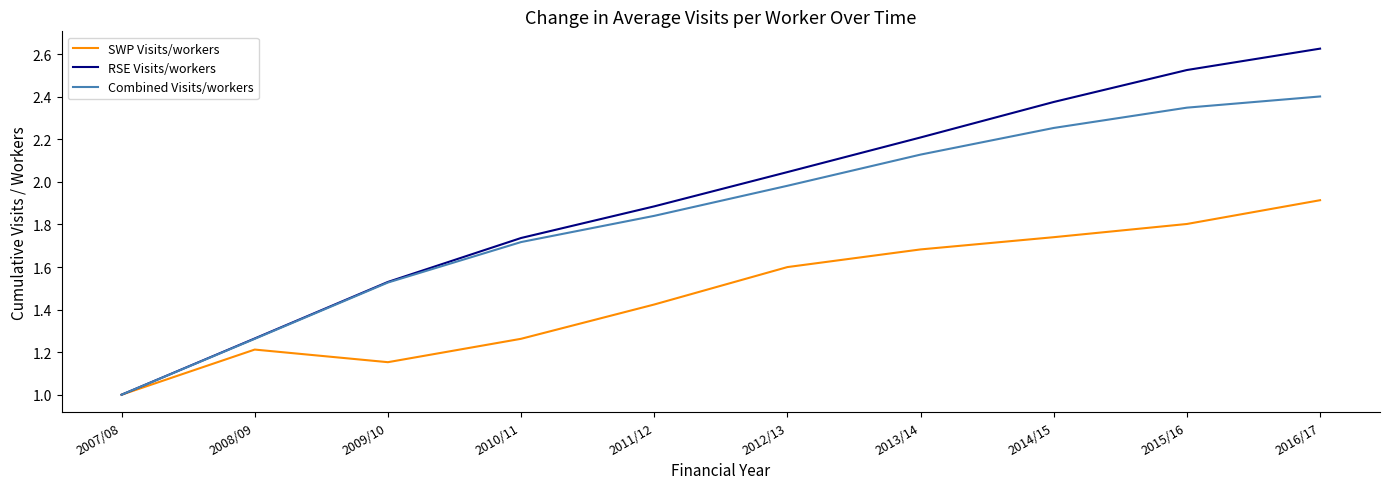

Which category has the highest value in the Combined Visits/workers series?

2016/17